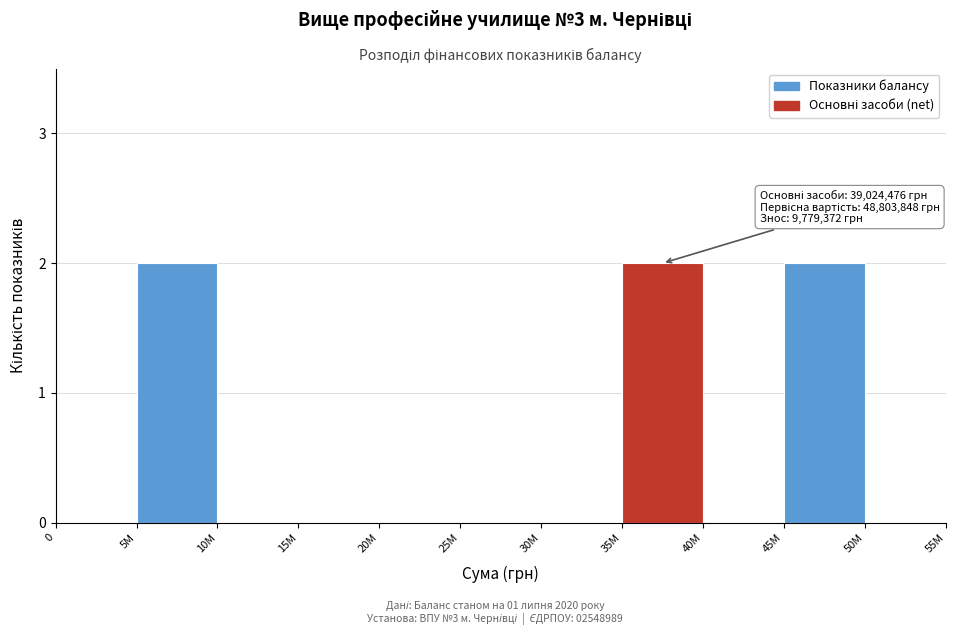

Reading left to right, what are all the values shown in this chart?

0=0	5M=2	10M=0	15M=0	20M=0	25M=0	30M=0	35M=2	40M=0	45M=2	50M=0